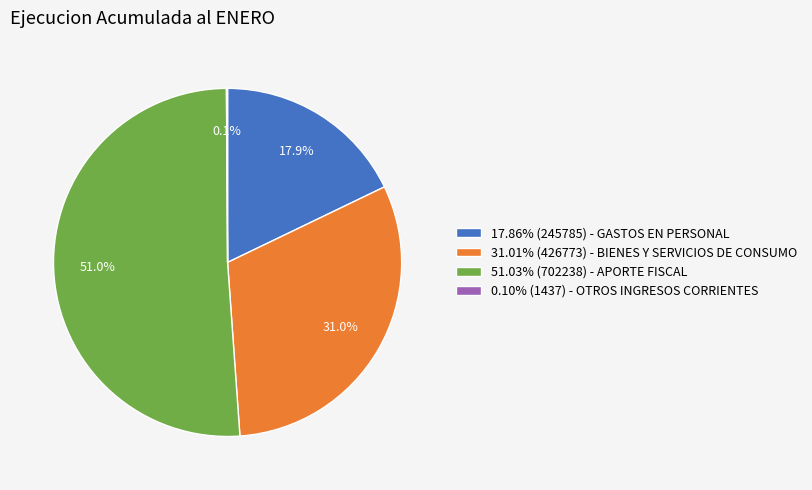

What percentage is NOT represented by 17.86% (245785) - GASTOS EN PERSONAL?

82.1%